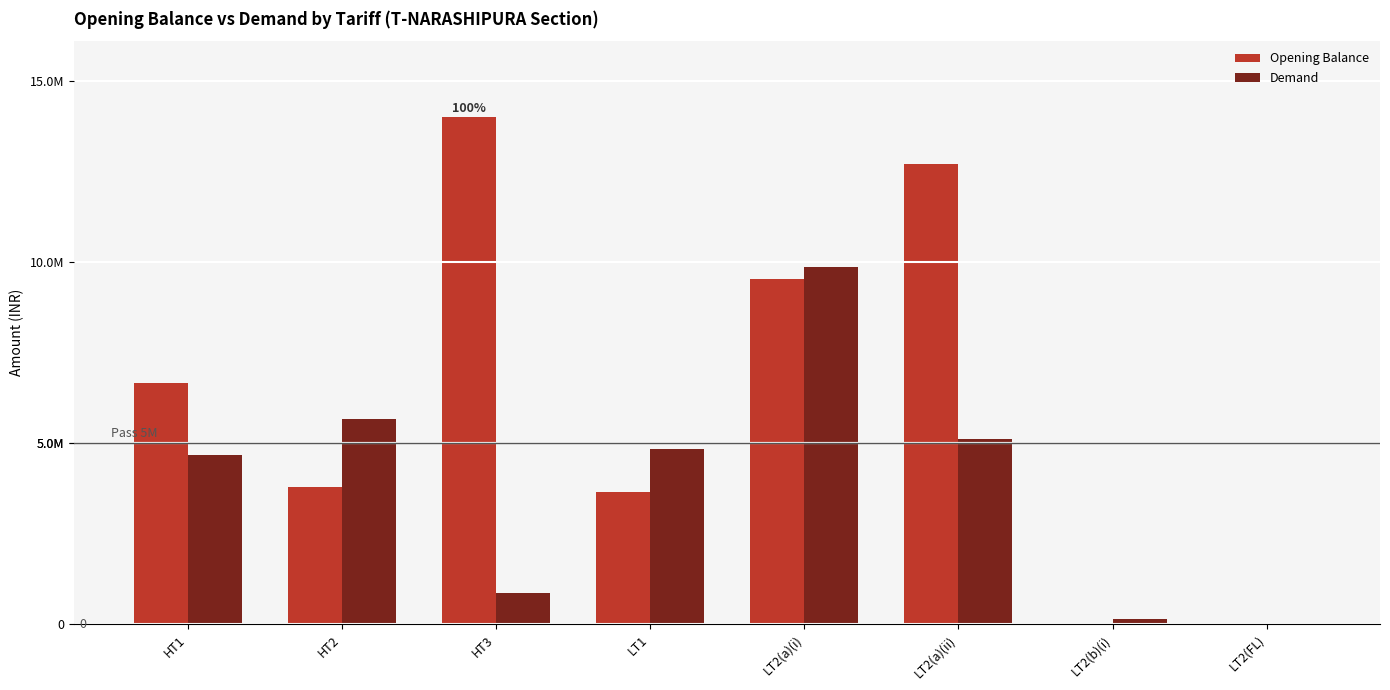

What is the difference between the second highest and minimum values in the Demand series?

5664335.0